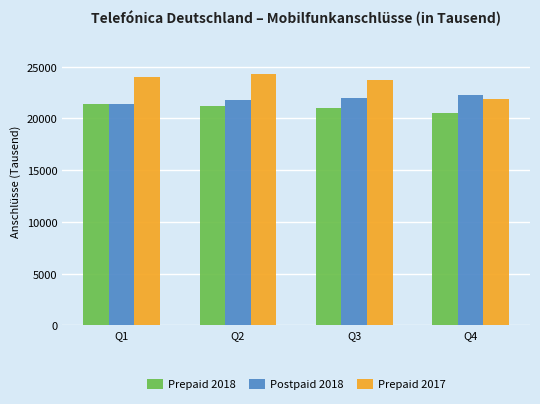

What is the difference between the maximum and minimum values in the Prepaid 2017 series?

2408